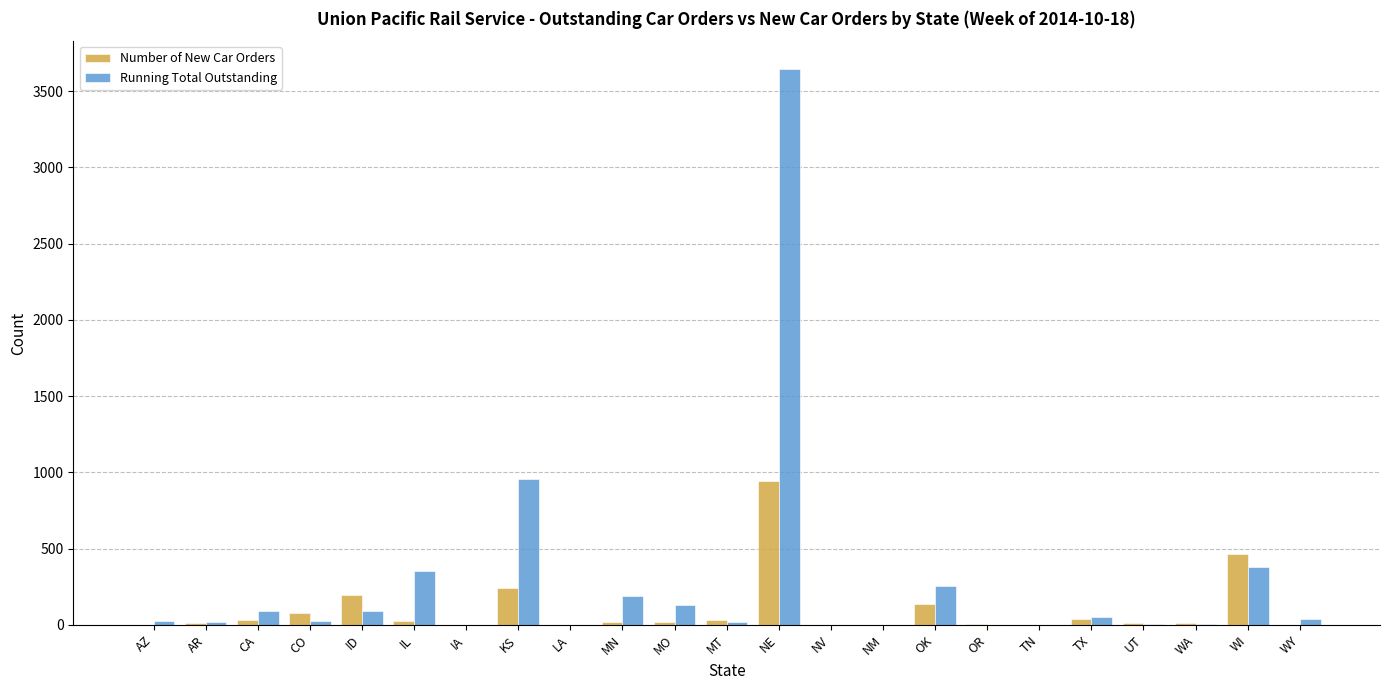

At which label does Running Total Outstanding reach its peak?

NE